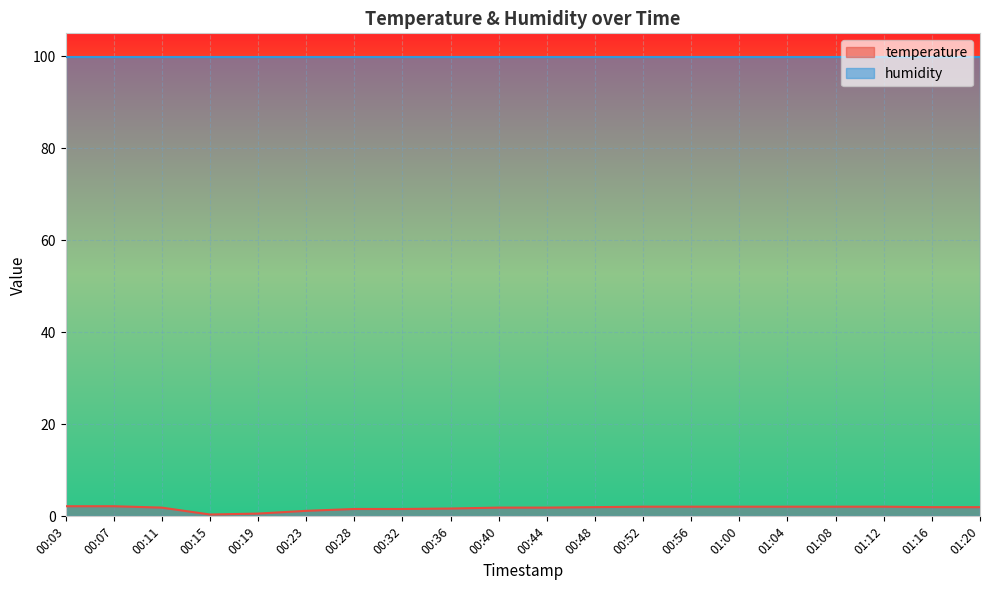

What is the ratio of the value at 01:04 to the value at 00:11?

1.1